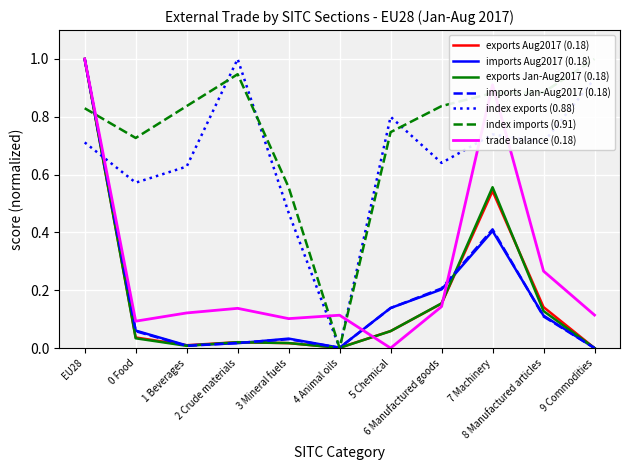

Which has a higher value, EU28 or 8 Manufactured articles?

EU28